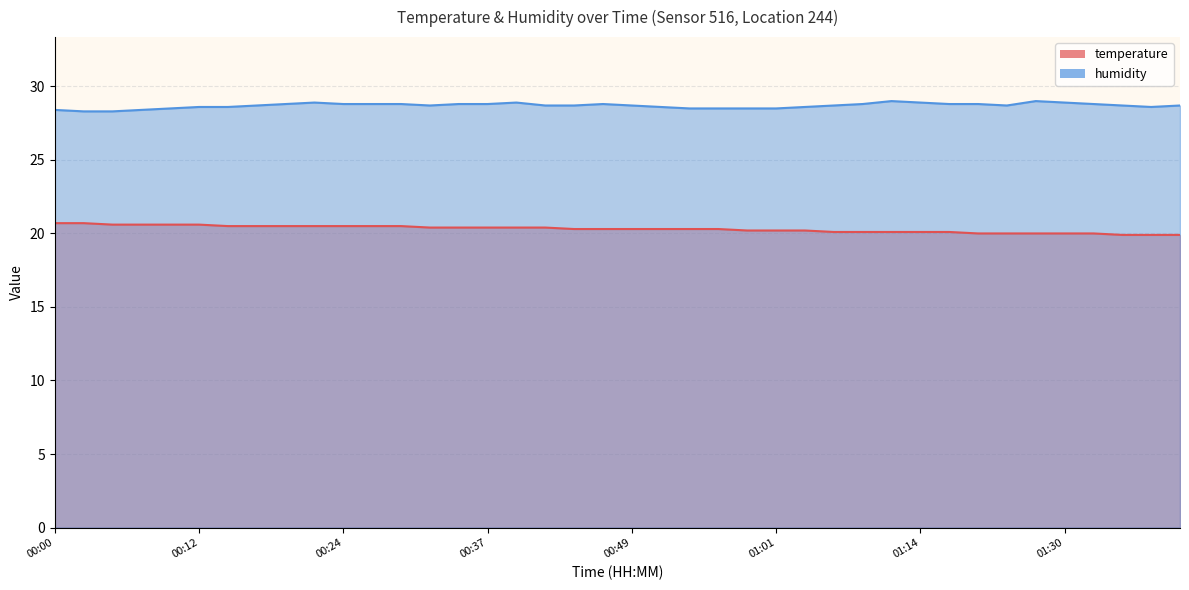

What is the label of the 17th point from the right?

00:56